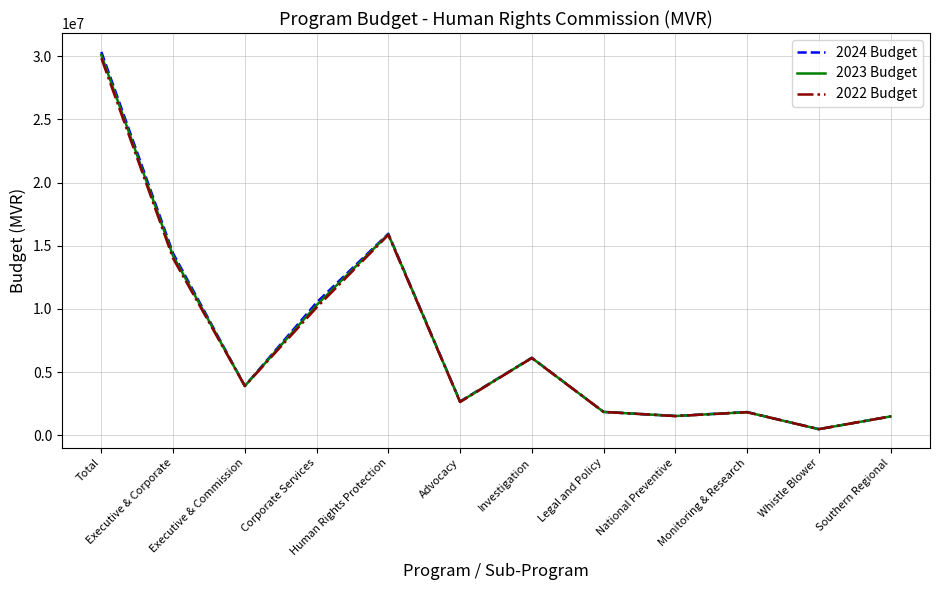

Is the value of 2023 Budget at Southern Regional greater than the value of 2024 Budget at Corporate Services?

No